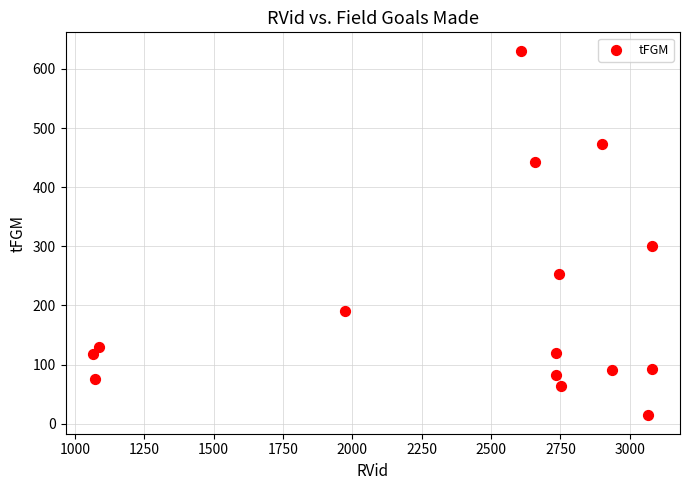

What is the range of Y values (max minus min)?

617